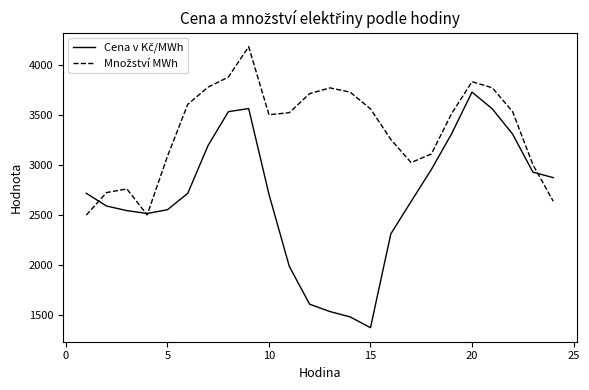

What is the maximum value shown in the chart?

4187.4